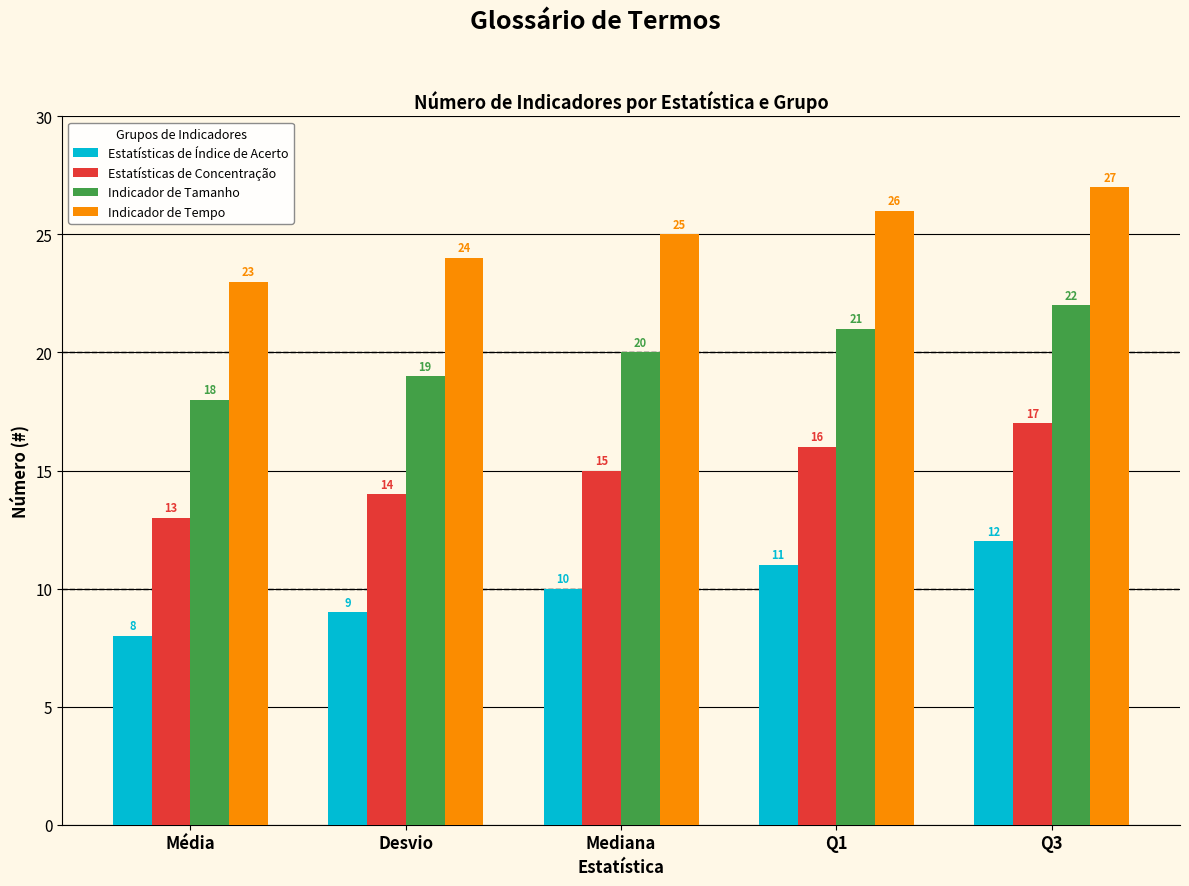

What is the value of the Estatísticas de Índice de Acerto bar at the 5th from the left?

12